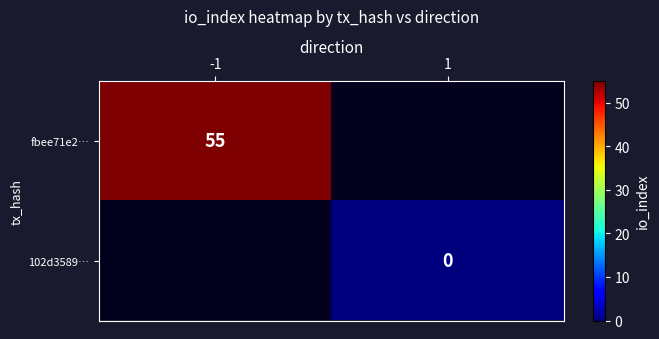

The value of fbee71e2… at -1 is 55. True or false?

True